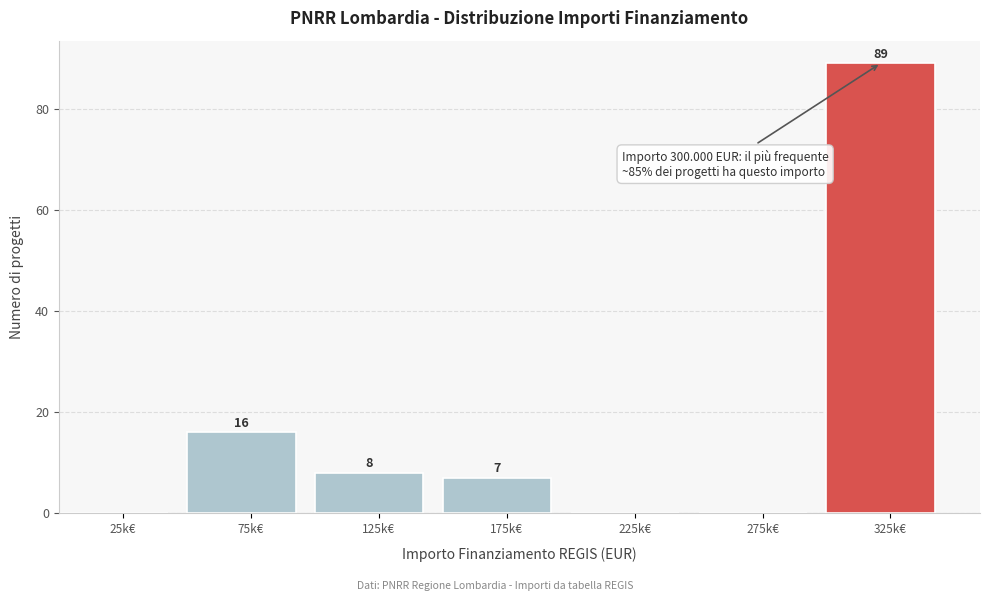

Reading left to right, extract all data points from this chart.

25k€=0	75k€=16	125k€=8	175k€=7	225k€=0	275k€=0	325k€=89